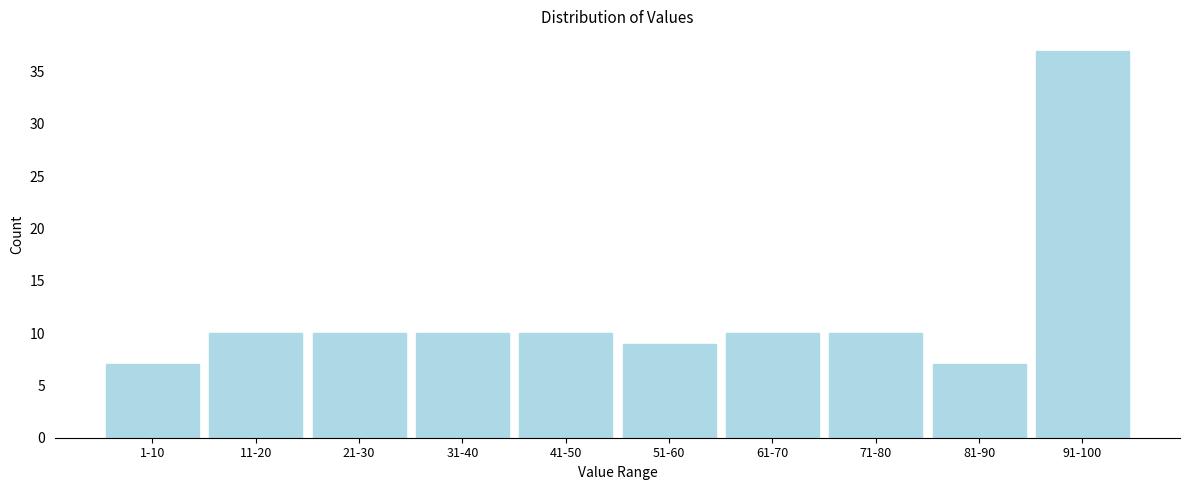

Reading right to left, what are all the values shown in this chart?

37	7	10	10	9	10	10	10	10	7